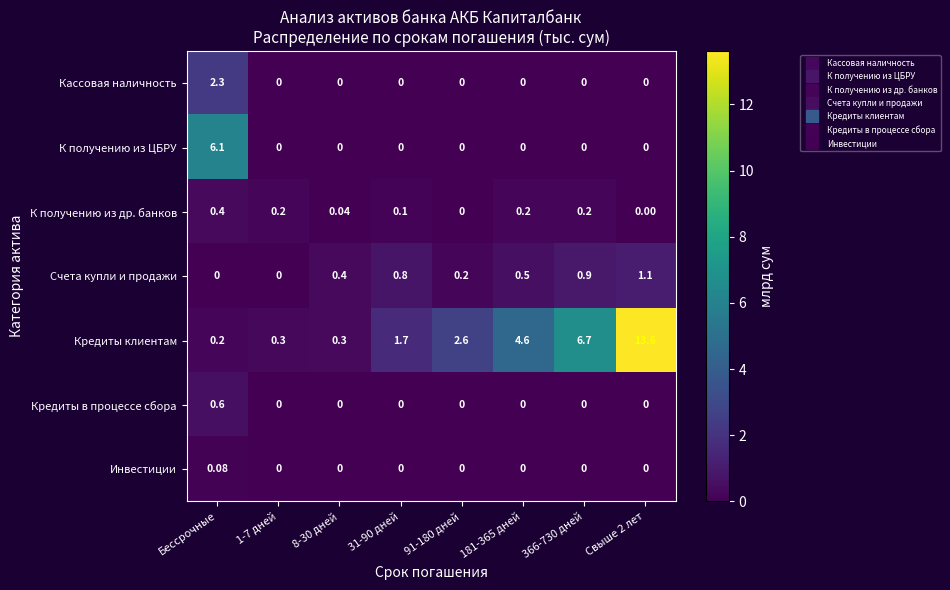

Which series has the largest range (max minus min)?

Кредиты клиентам